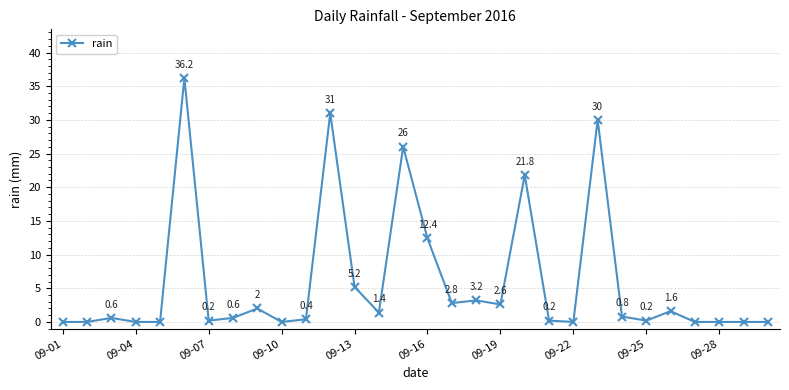

Reading left to right, list all the values displayed in this chart.

0.0	0.0	0.6	0.0	0.0	36.2	0.2	0.6	2.0	0.0	0.4	31.0	5.2	1.4	26.0	12.4	2.8	3.2	2.6	21.8	0.2	0.0	30.0	0.8	0.2	1.6	0.0	0.0	0.0	0.0